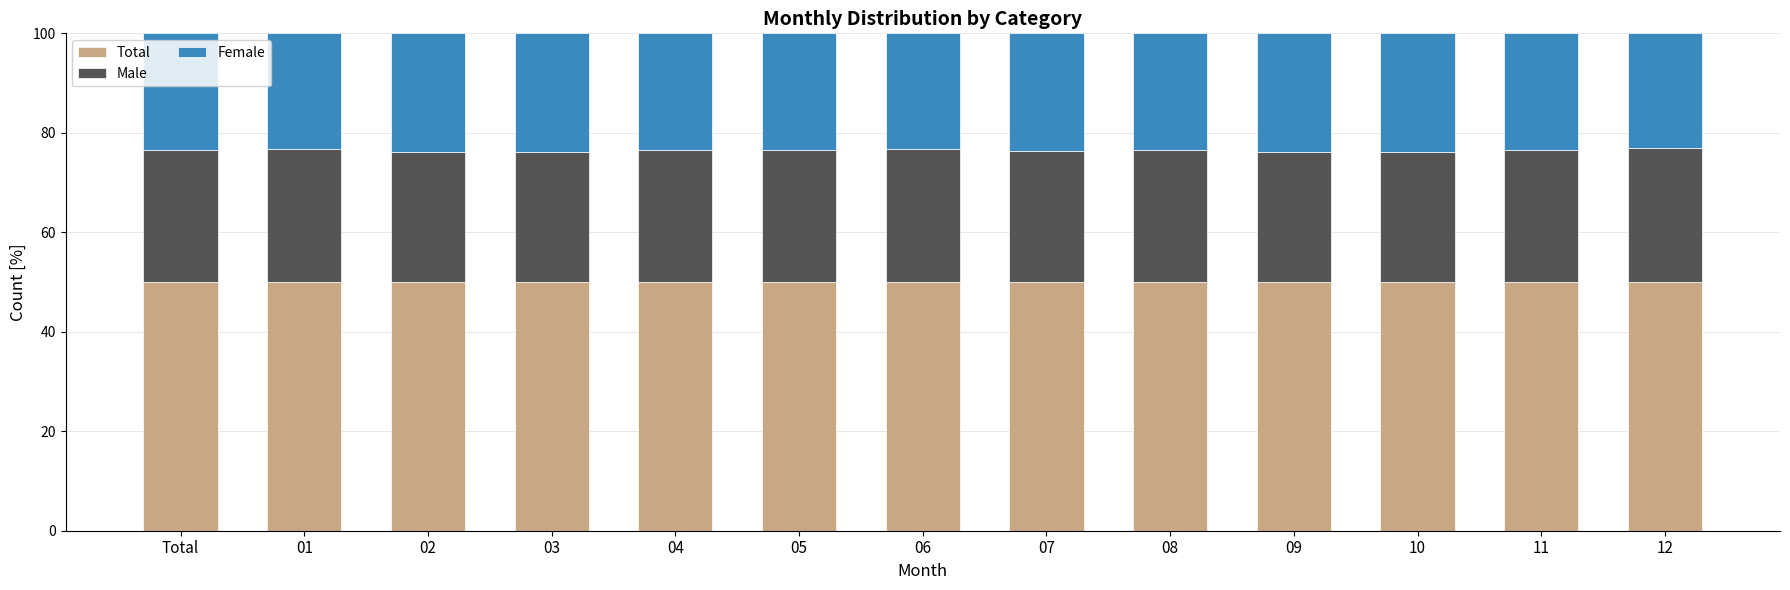

What are all the series names shown in the legend?

Total, Male, Female